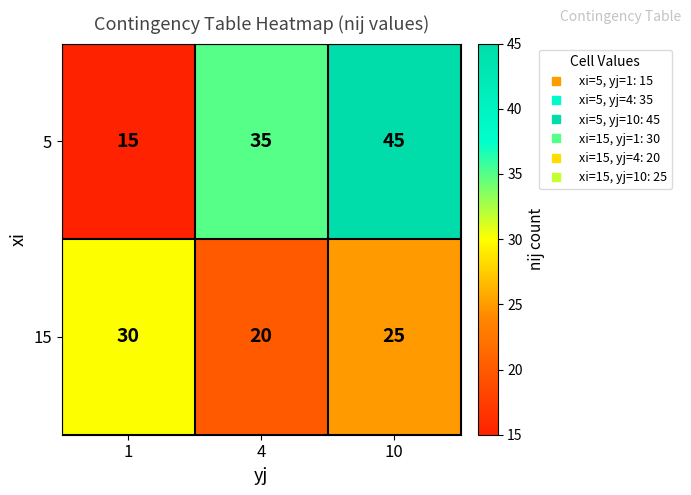

How many data points does each series have?

3